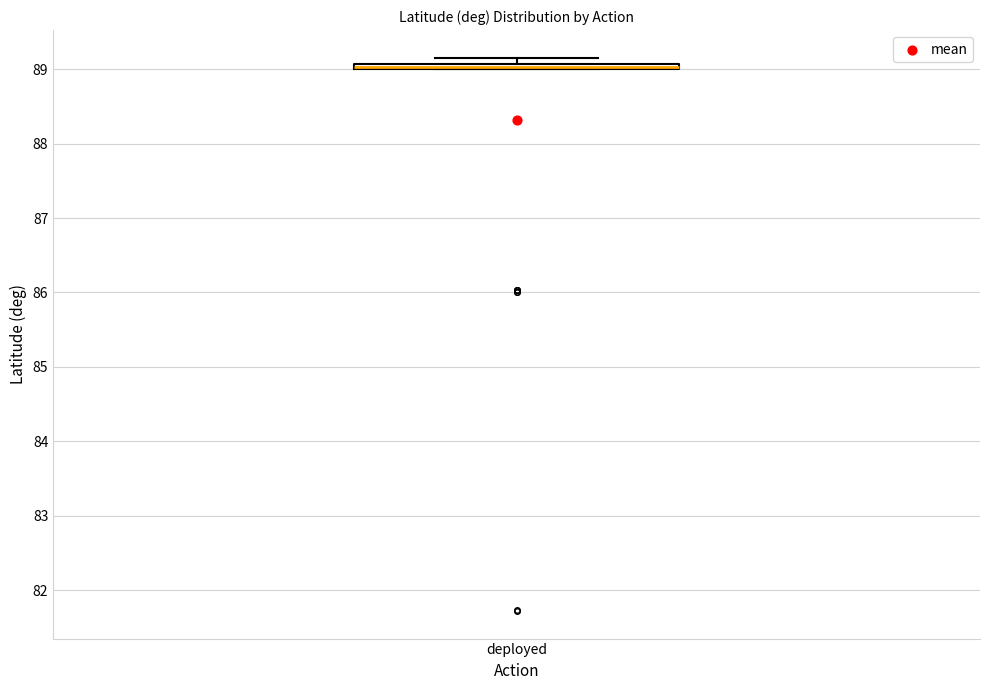

Where is the upper edge of the box for deployed on the y-axis? The values are not printed on the chart, so give them approximately, as read against the axis.

89.1